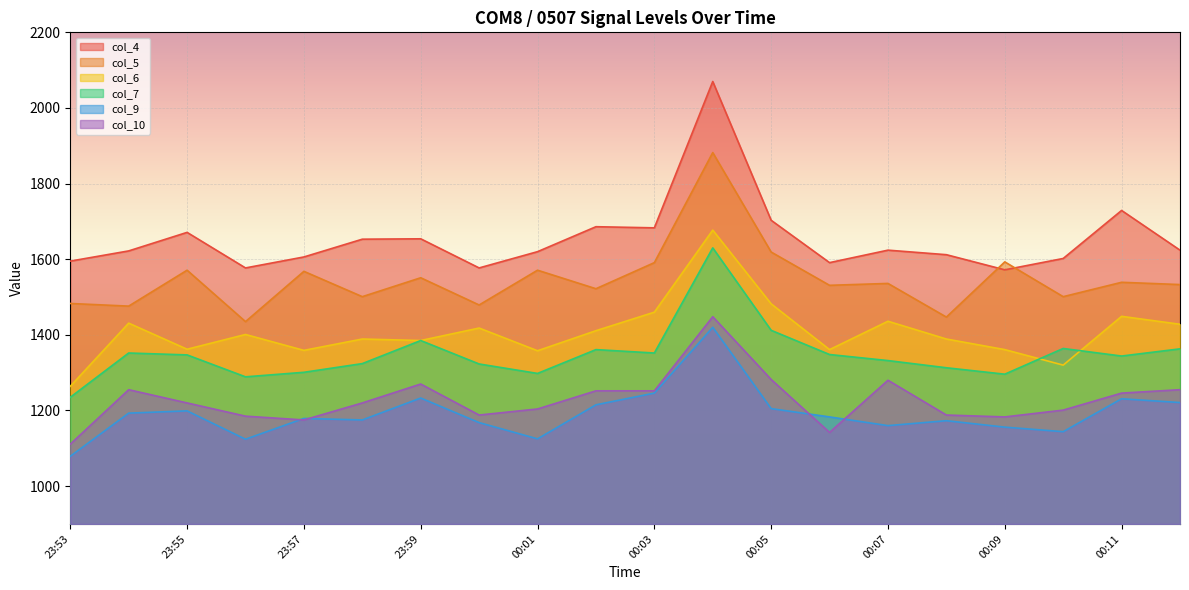

True or false: col_10 and col_9 intersect in this chart.

True